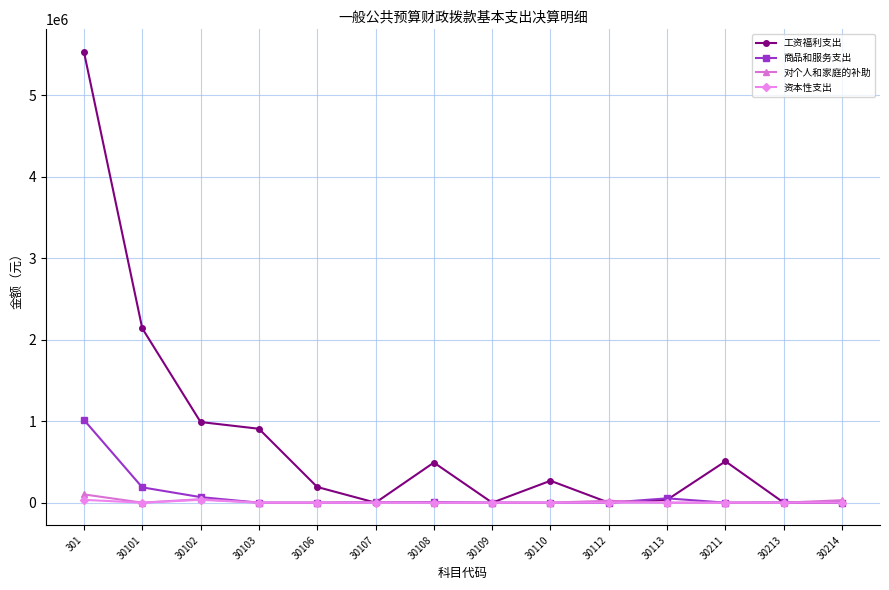

What is the maximum value for 工资福利支出?

5534400.6